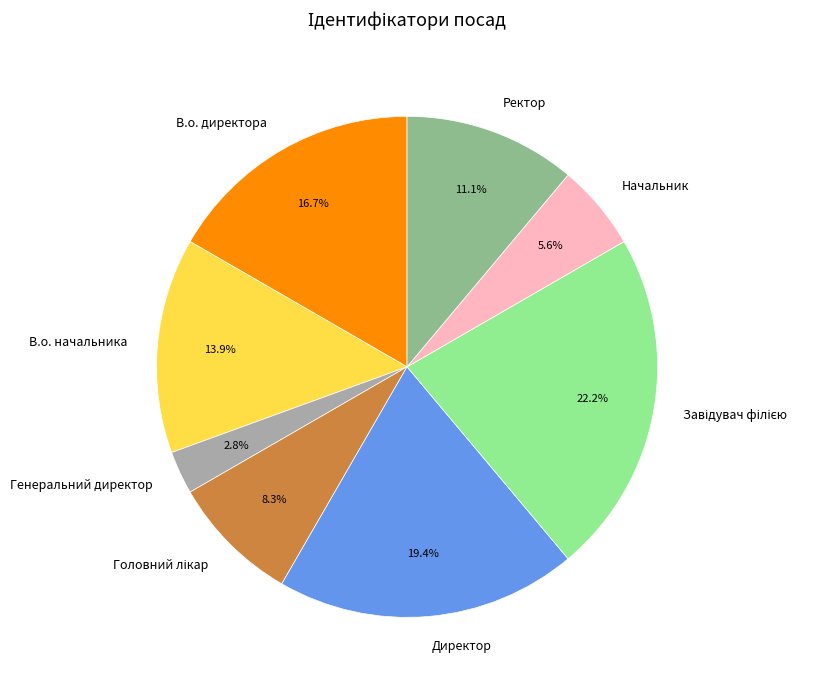

How many slices are in this pie chart?

8